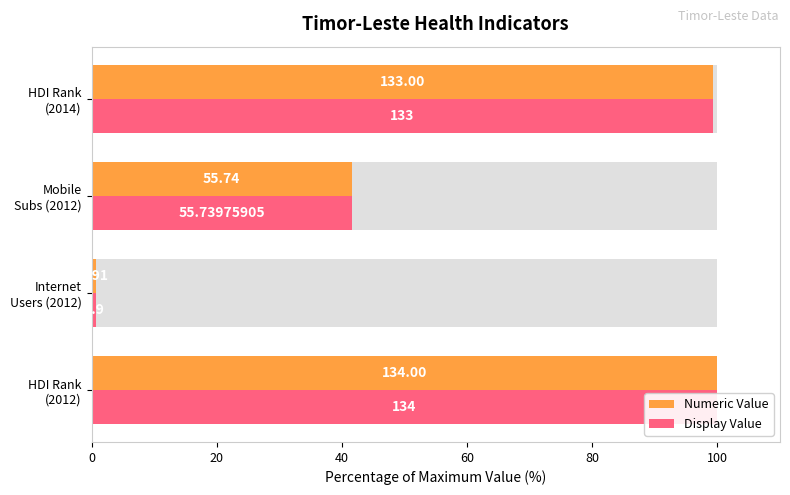

List the series in order of their peak value, lowest first.

Numeric Value, Display Value